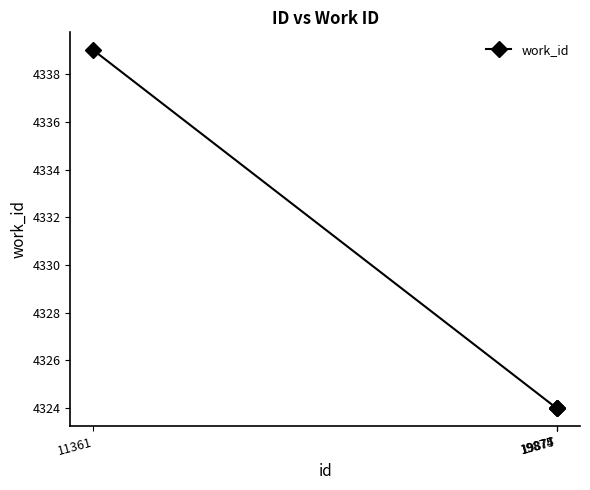

What is the maximum value shown in the chart?

4339